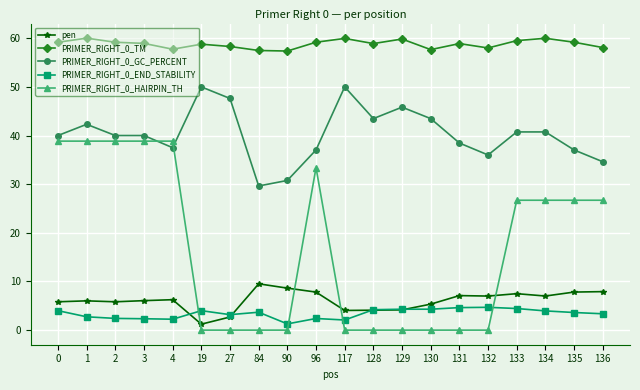

The value of PRIMER_RIGHT_0_GC_PERCENT at 84 is 29.6. True or false?

True